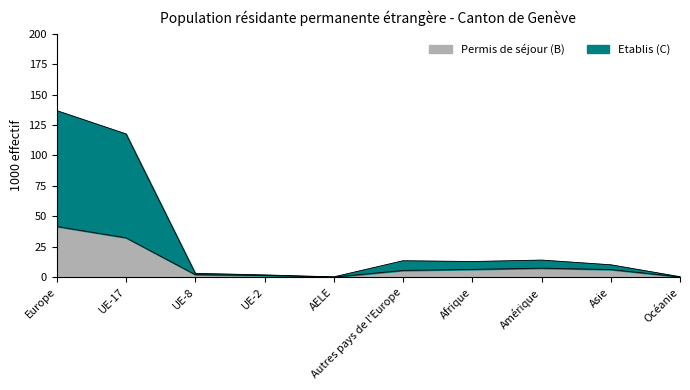

List the series in order of their peak value, lowest first.

Permis de séjour (B), Etablis (C)